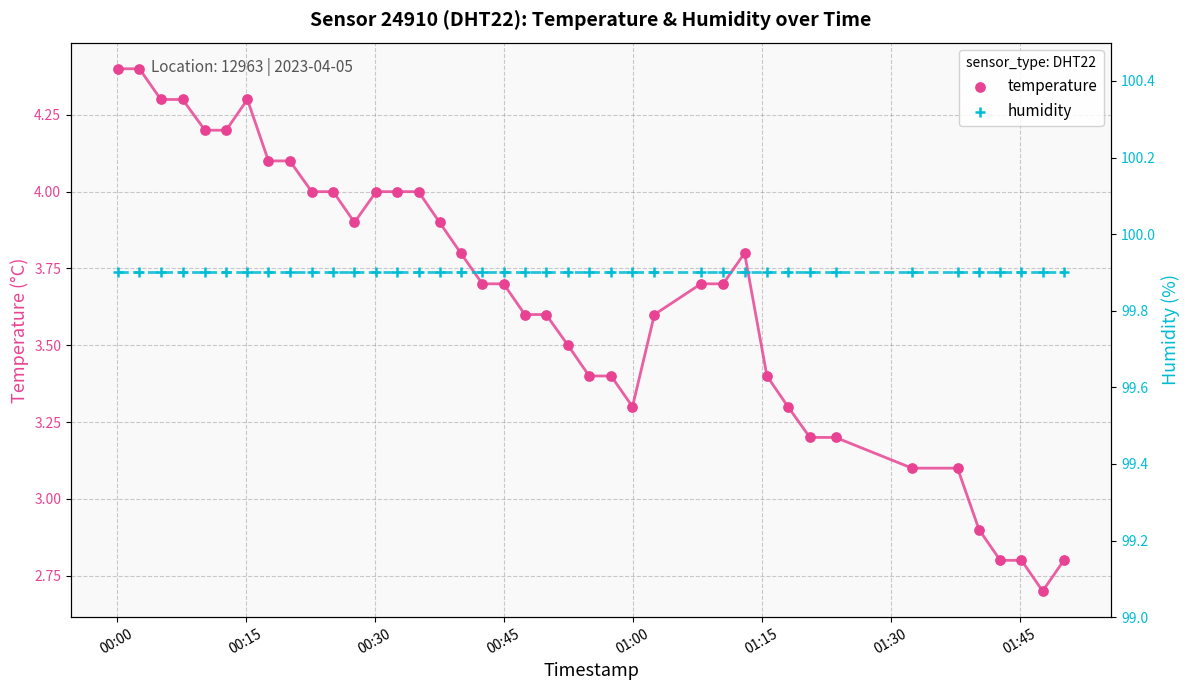

At how many categories does at least one series exceed 14?

40